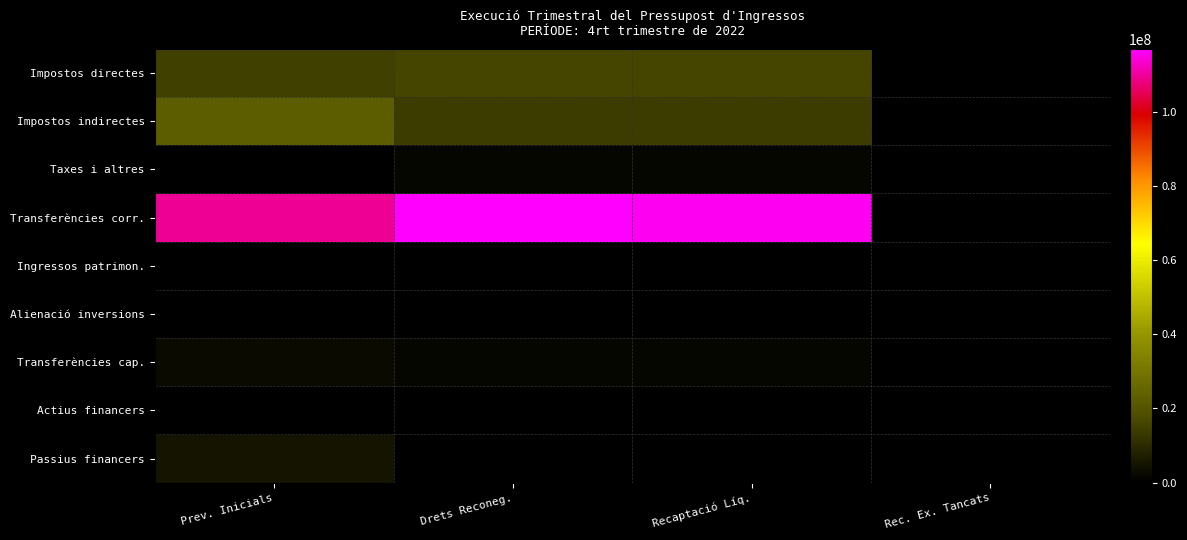

Count the number of categories in the chart.

4